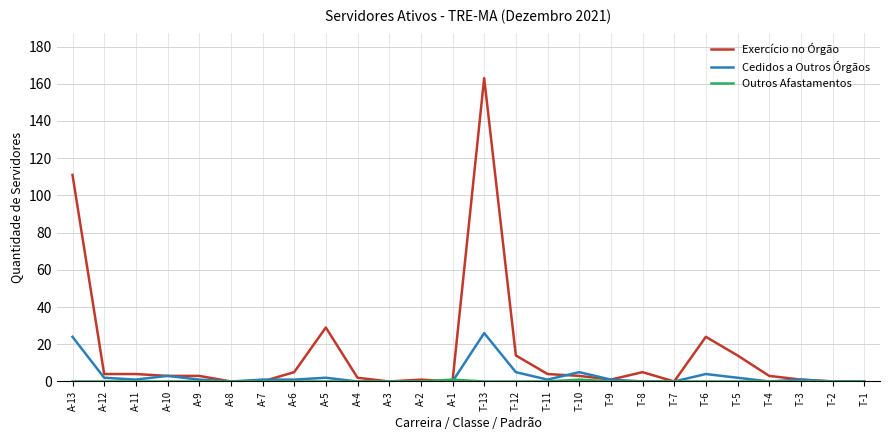

At which category is the sum across all series the highest?

T-13